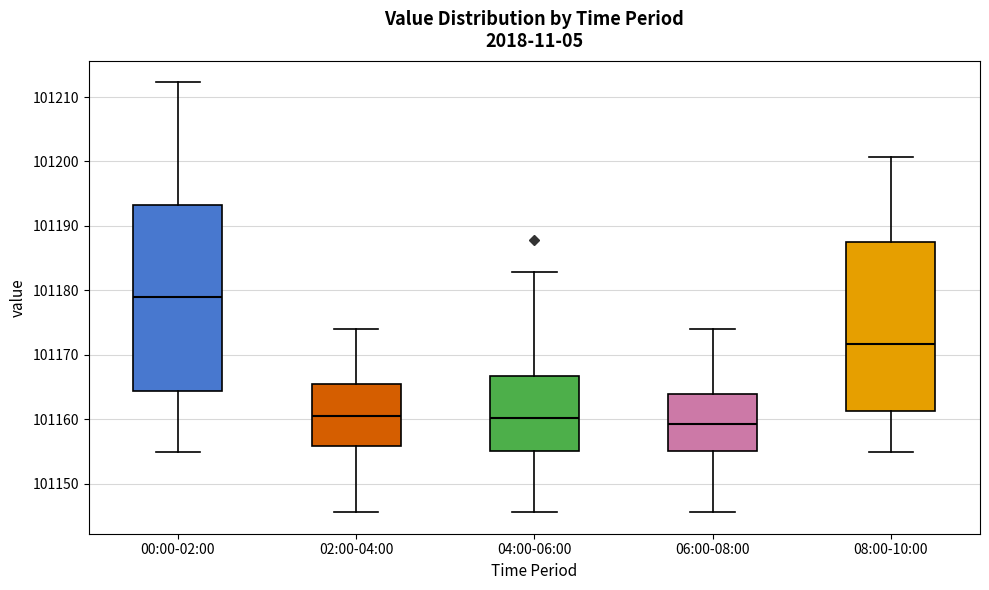

Where does the upper whisker of the box for 04:00-06:00 end on the y-axis? The values are not printed on the chart, so give them approximately, as read against the axis.

101183